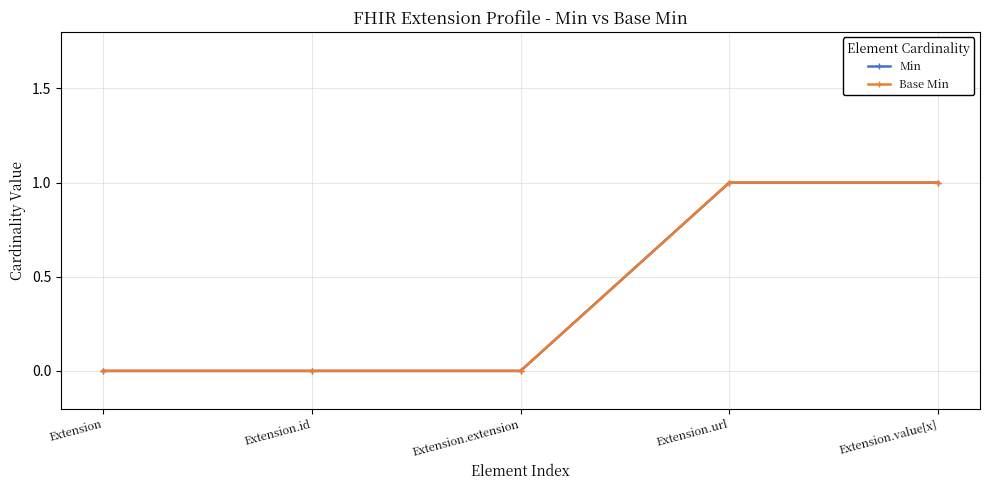

Is this an area chart (filled region under the line)?

No